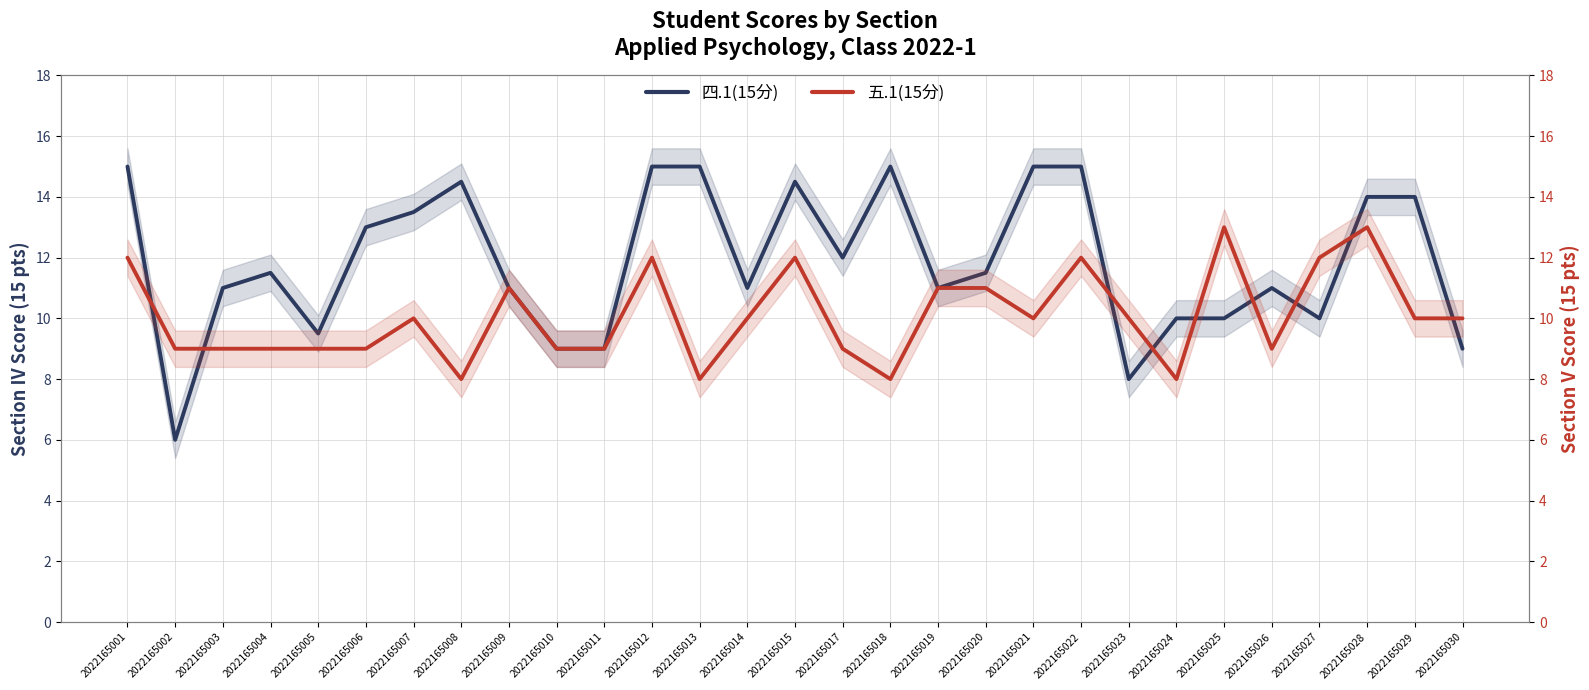

Count the number of categories in the chart.

29